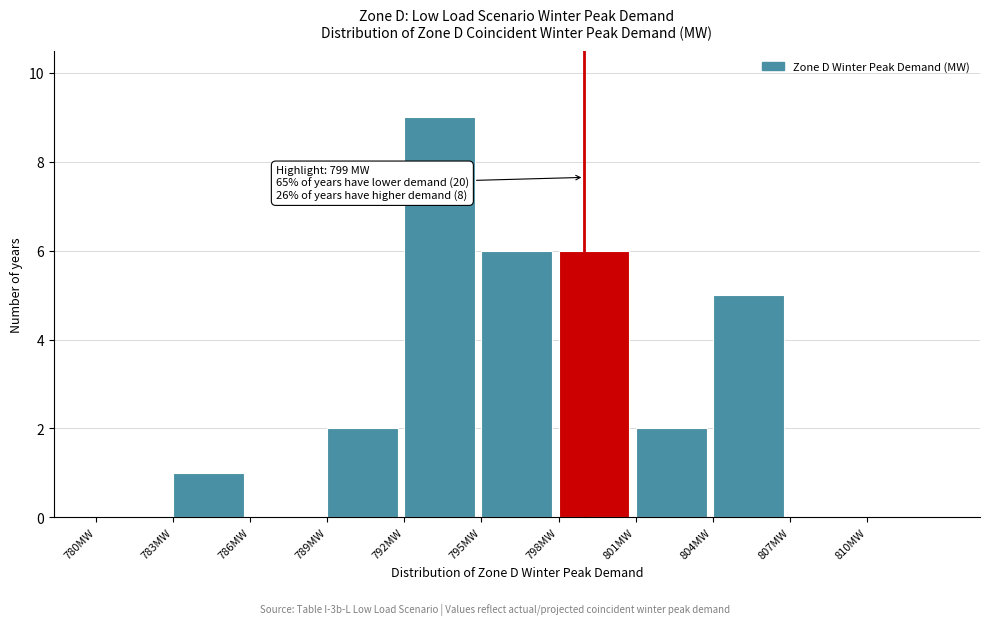

Over which range of the x-axis is the bar tallest?

792 to 795